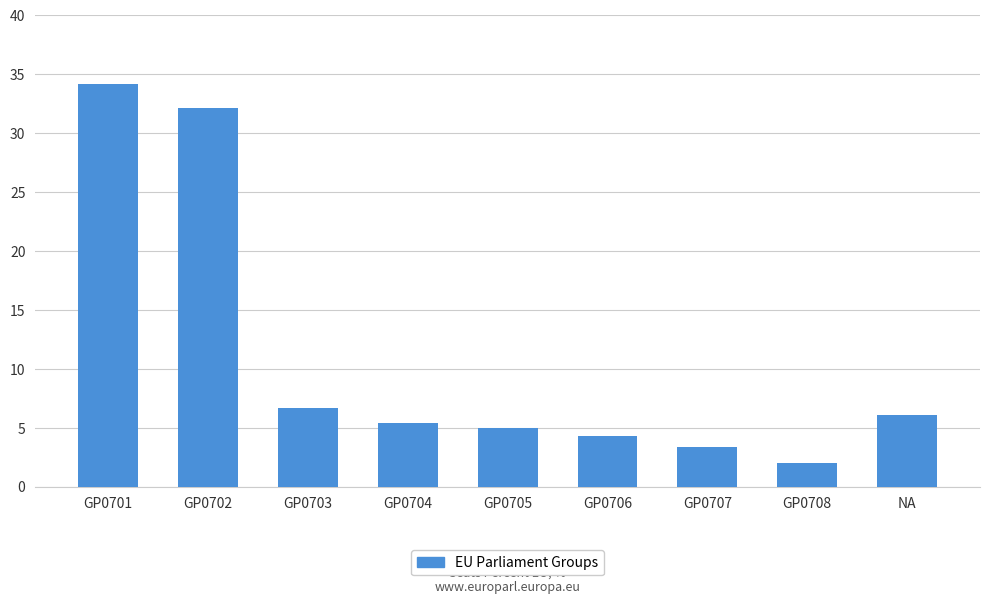

Count the number of categories in the chart.

9